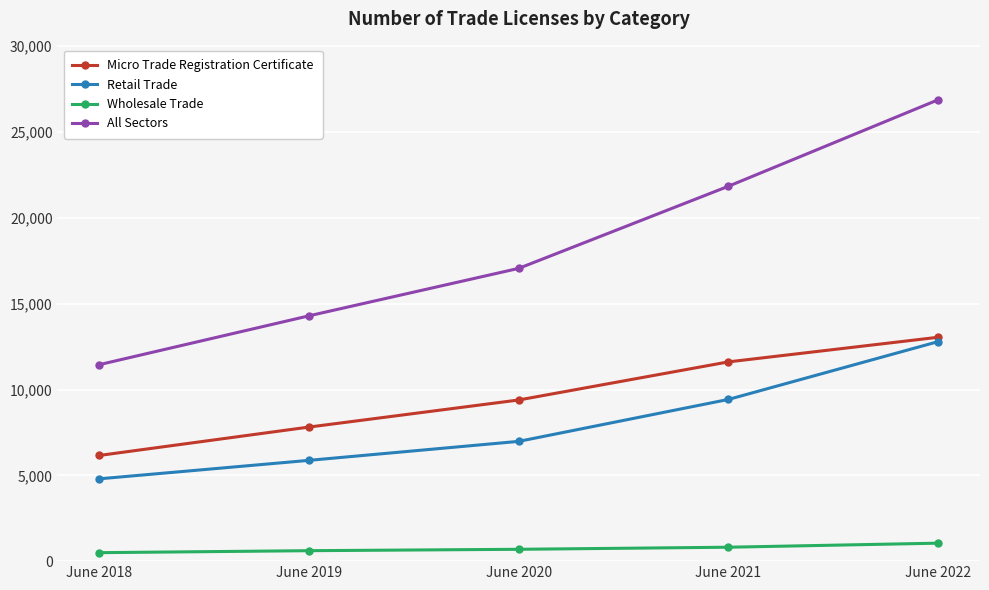

True or false: Micro Trade Registration Certificate and Retail Trade intersect in this chart.

False